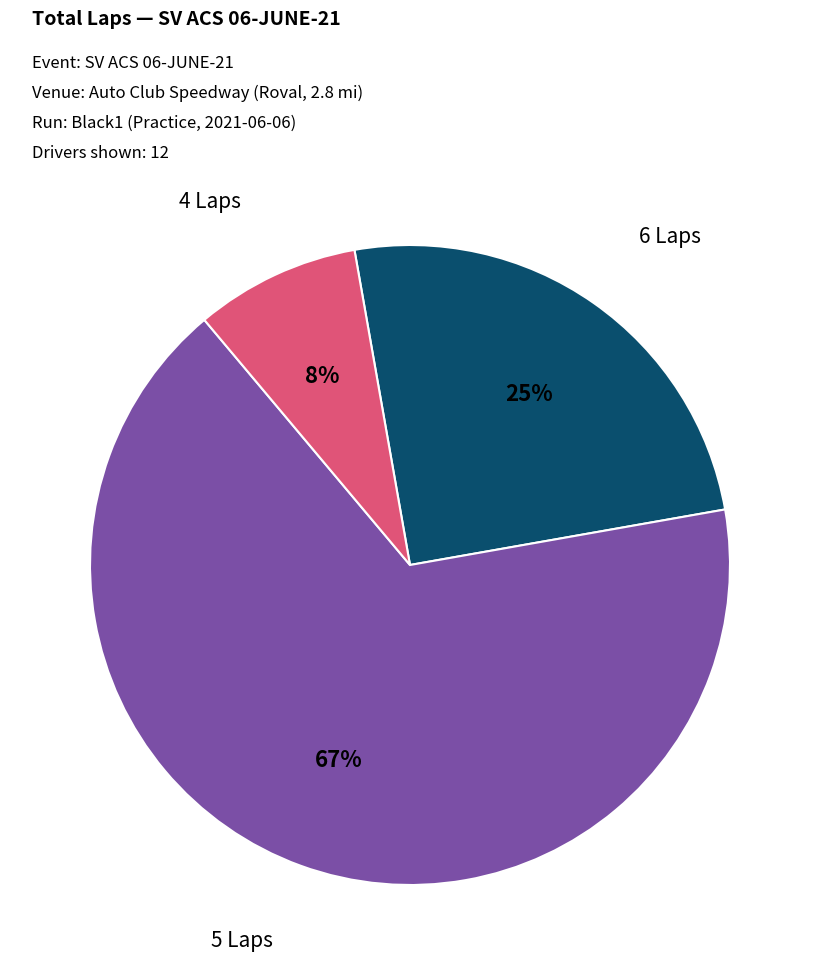

Is there a majority slice in this chart?

Yes